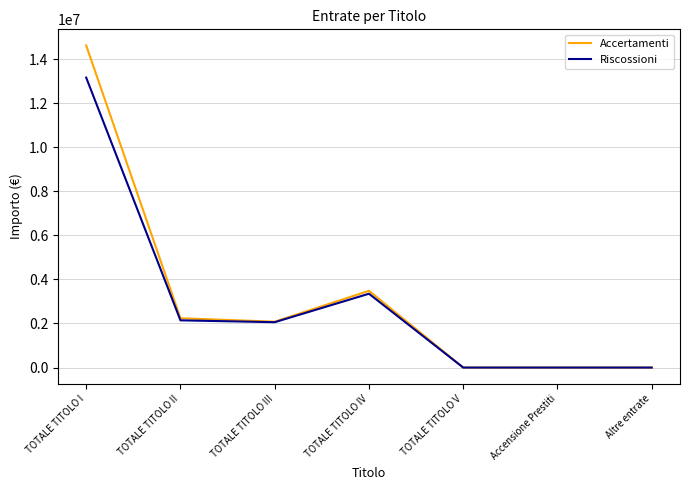

Rank the series by their average value, from highest to lowest.

Accertamenti, Riscossioni